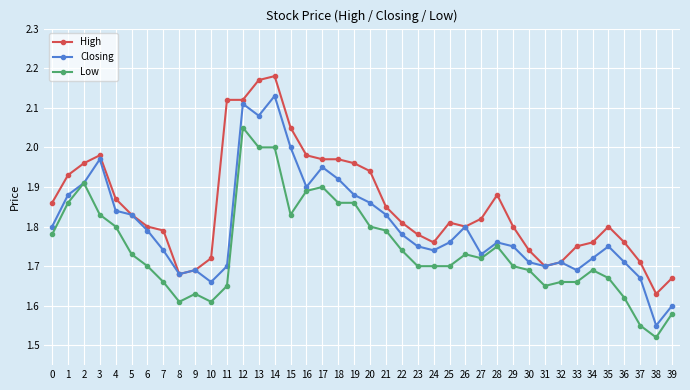

List the series in order of their overall mean, lowest first.

Low, Closing, High